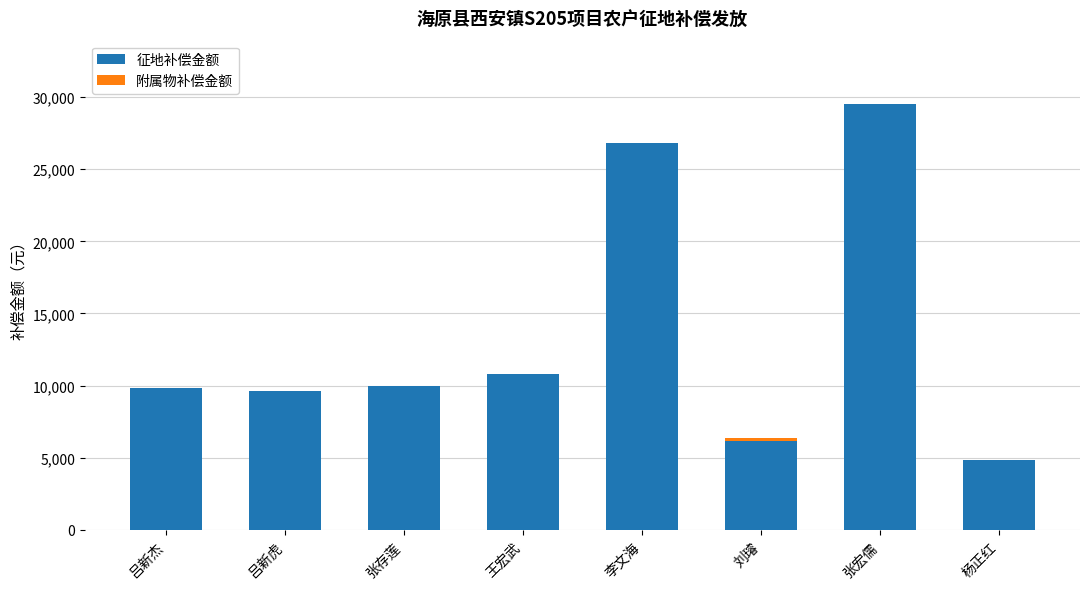

At which category is the sum across all series the highest?

张宏儒